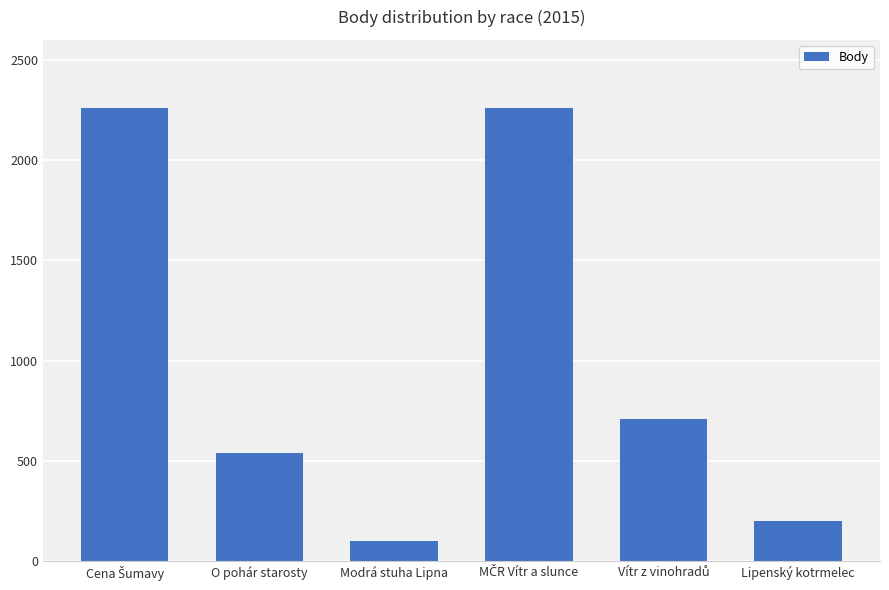

What is the difference between the maximum and minimum values?

2159